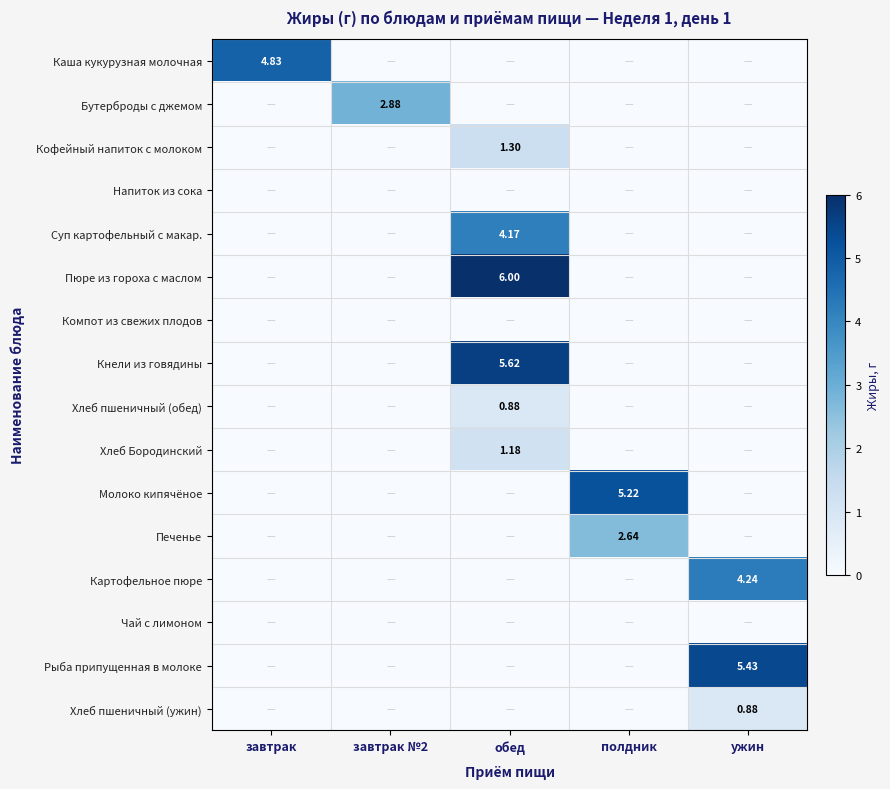

What is the difference between the highest and lowest values at обед?

6.0